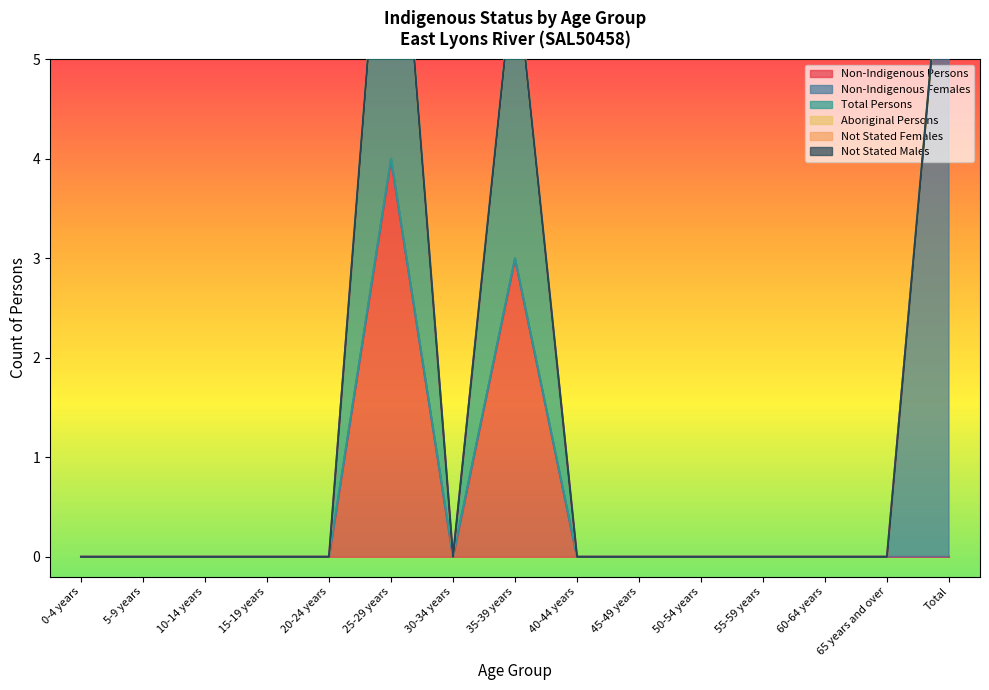

True or false: Aboriginal Persons has more than 0 interior local peaks.

False